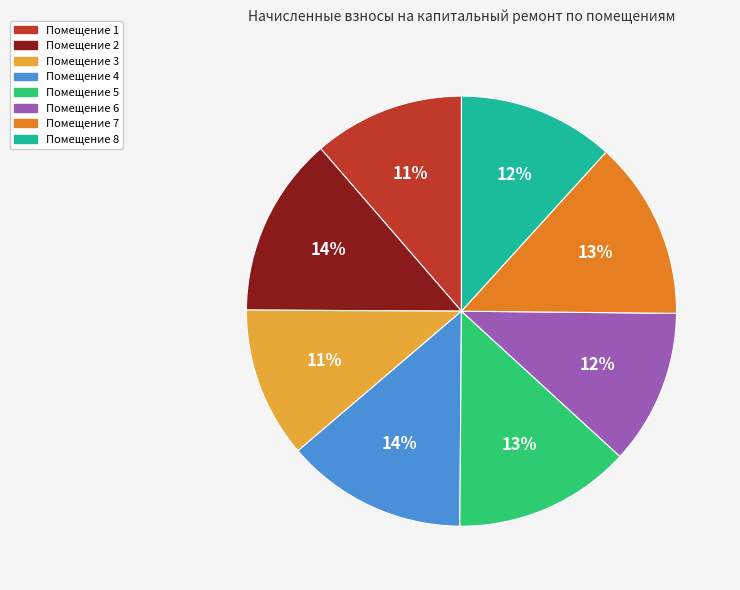

What is the ratio of the value at Помещение 8 to the value at Помещение 6?

1.0